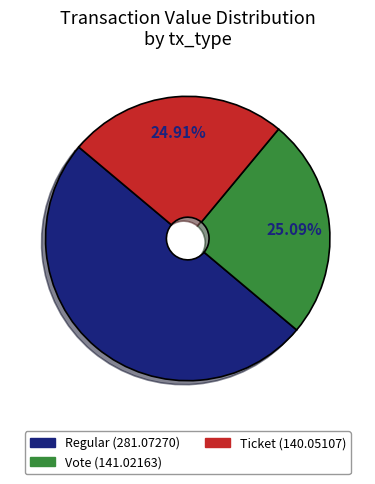

Count the number of slices in the pie.

3